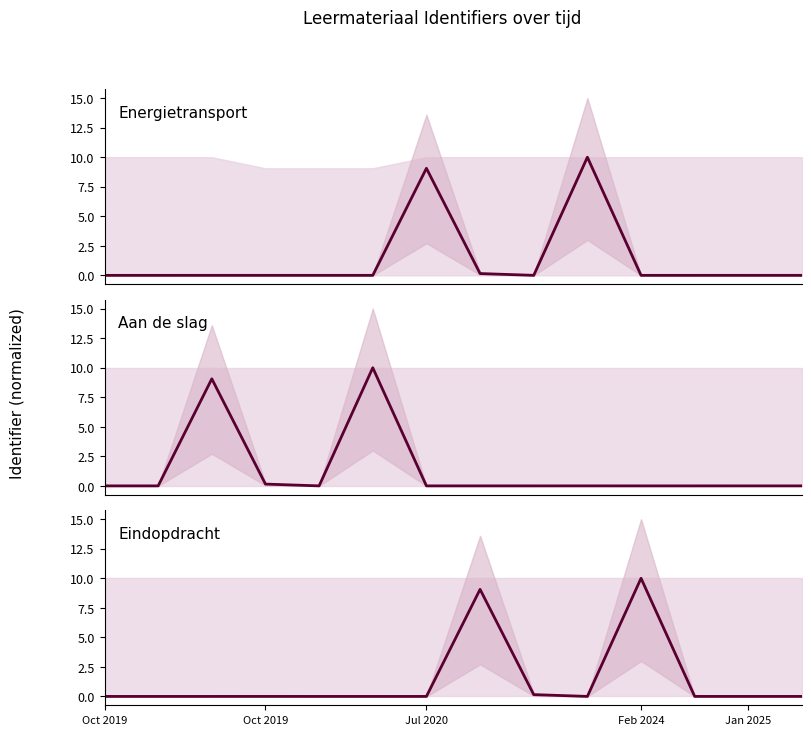

Which category has the lowest value across all series?

Oct 2019